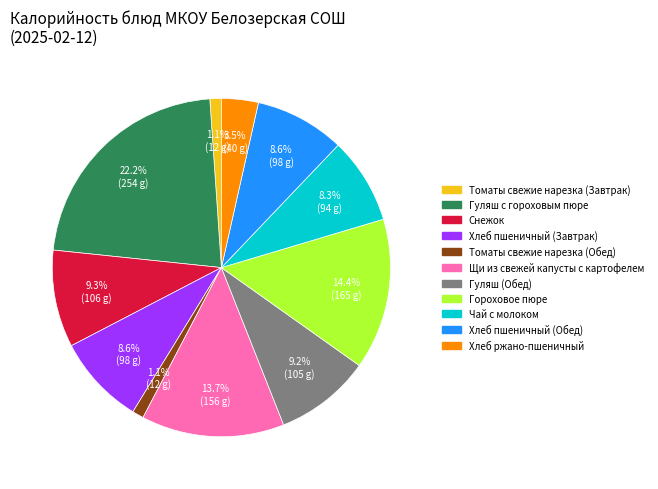

Which has a higher value, Щи из свежей капусты с картофелем or Томаты свежие нарезка (Завтрак)?

Щи из свежей капусты с картофелем